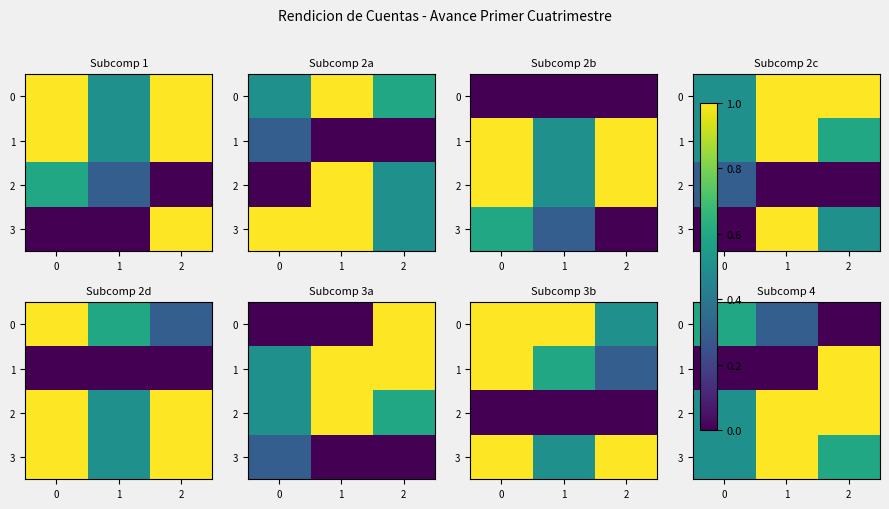

True or false: 0 has a value of 0.6 at 0.

True